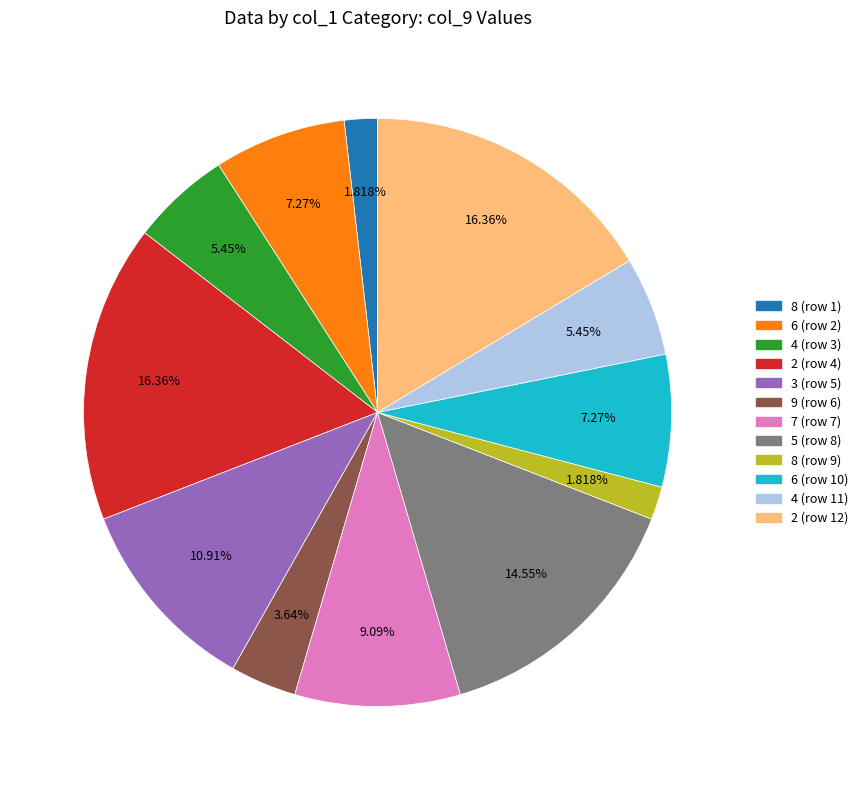

Between 9 (row 6) and 4 (row 11), which is larger?

4 (row 11)